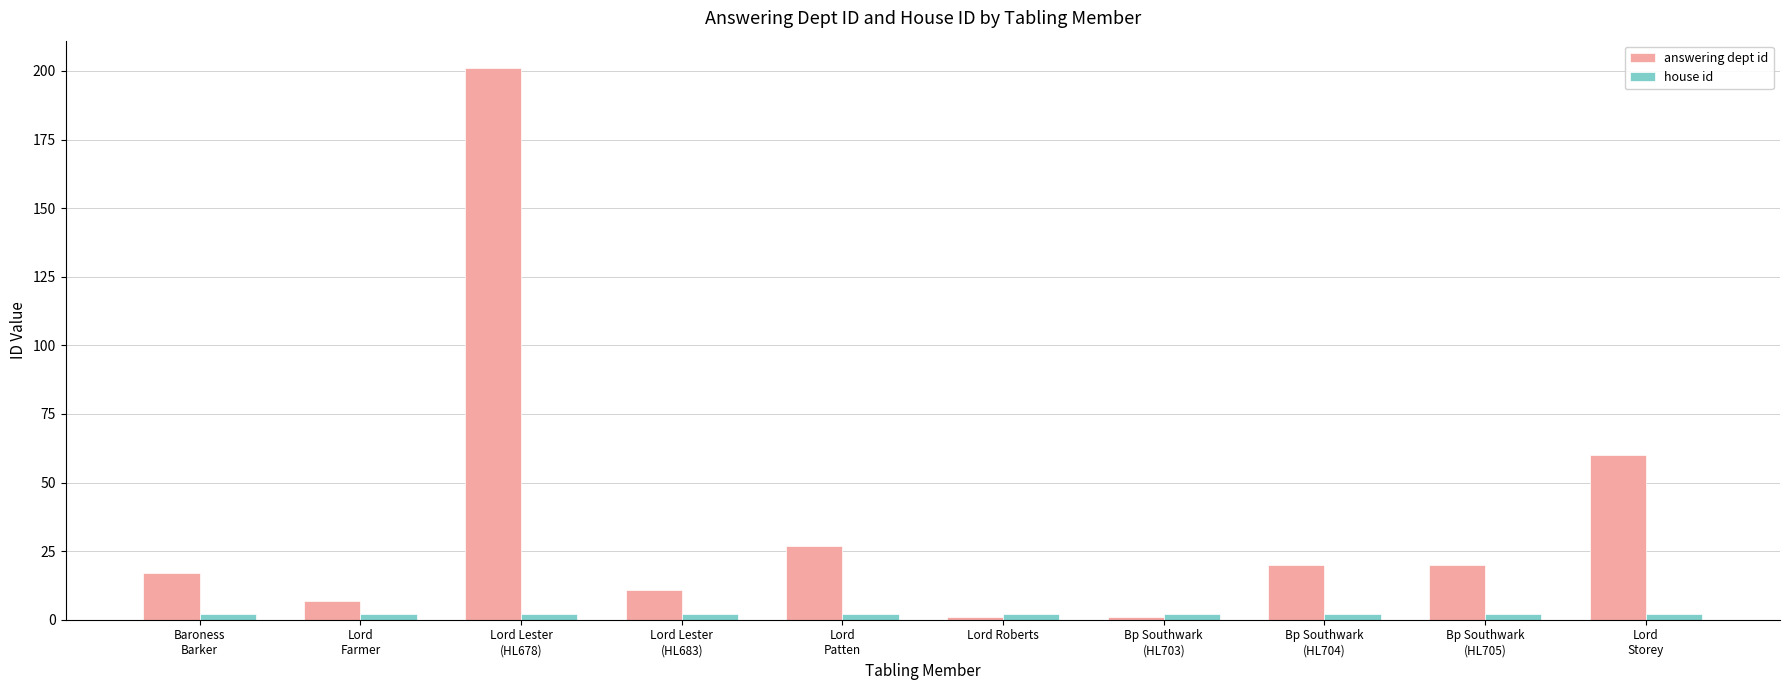

Which series has the largest total across all categories?

answering dept id